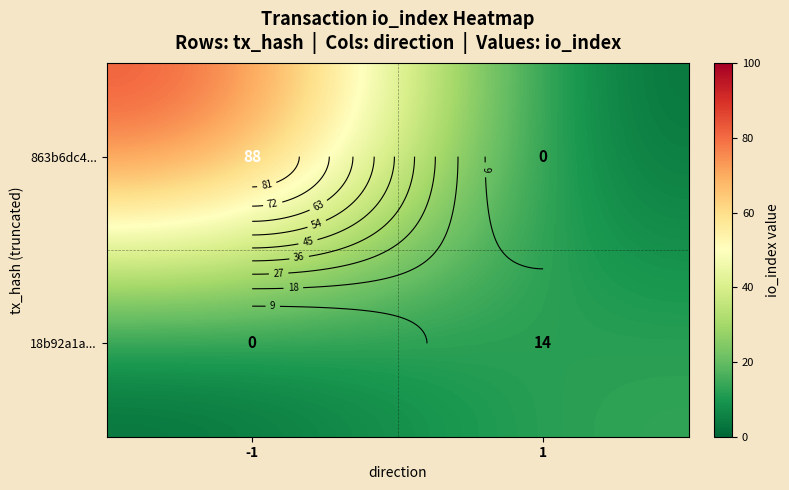

What is the sum of all 863b6dc4... values?

88